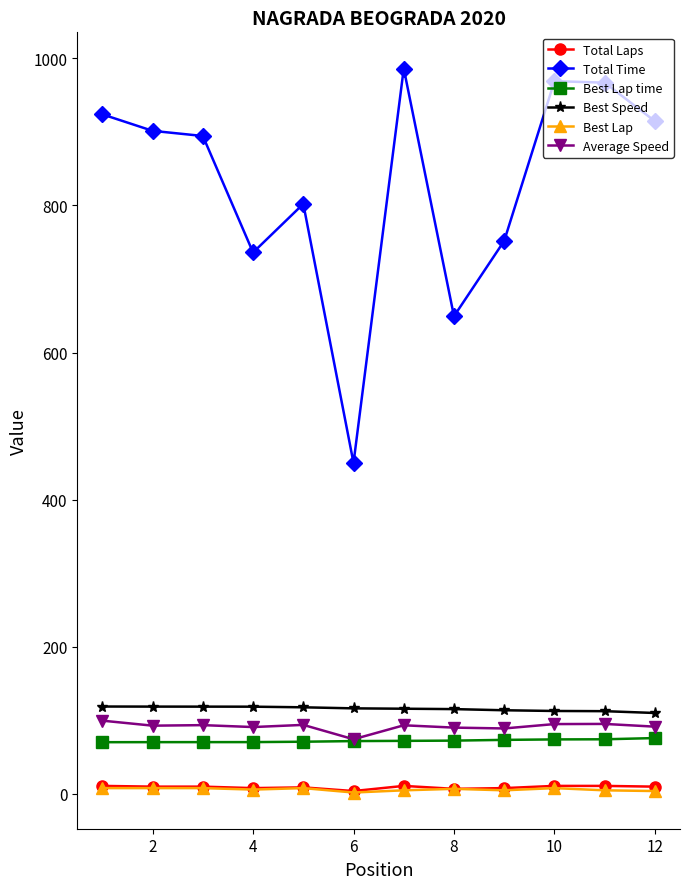

Is this an area chart (filled region under the line)?

No